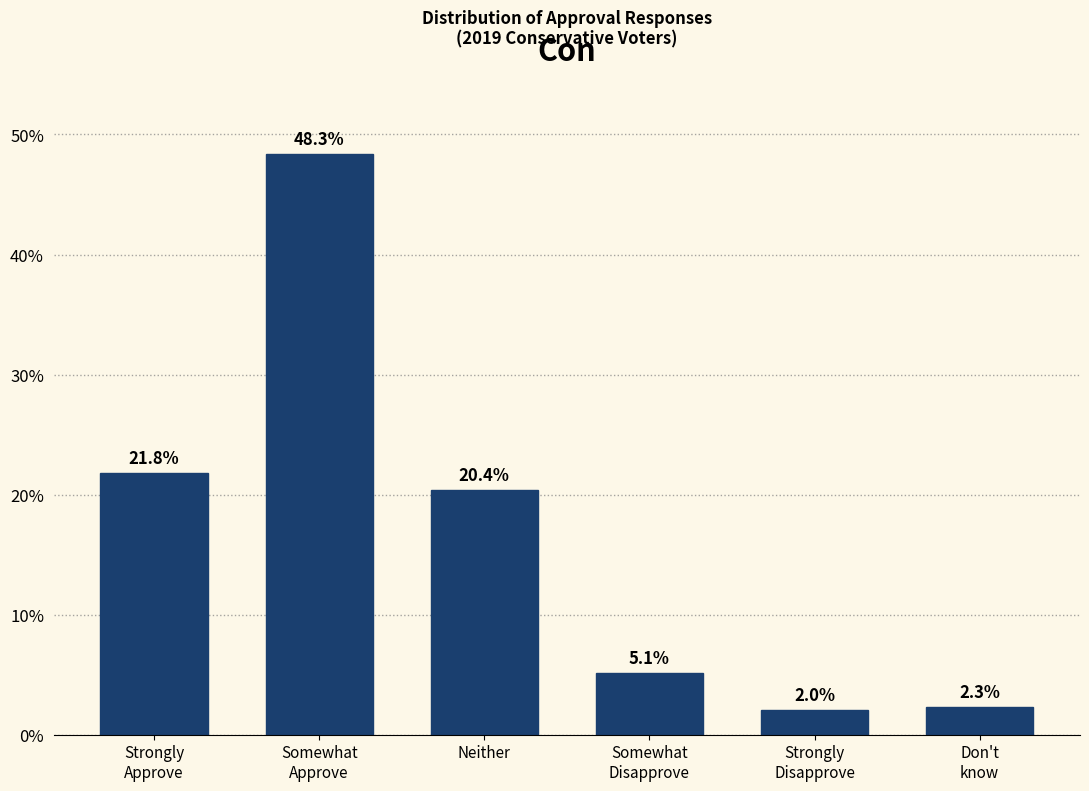

Does the chart contain any negative values?

No